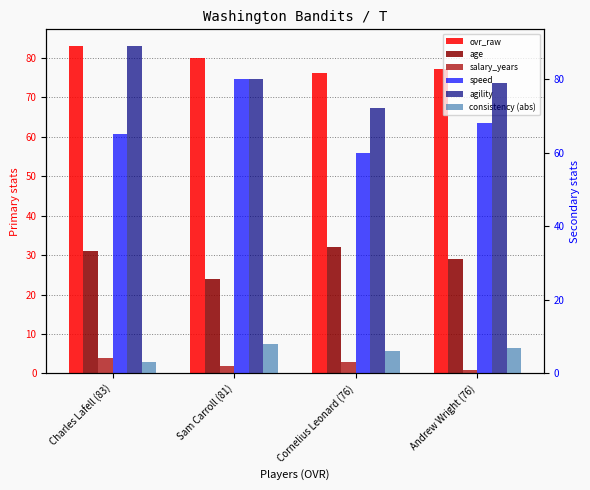

List the series in order of their peak value, highest first.

agility, ovr_raw, speed, age, consistency (abs), salary_years